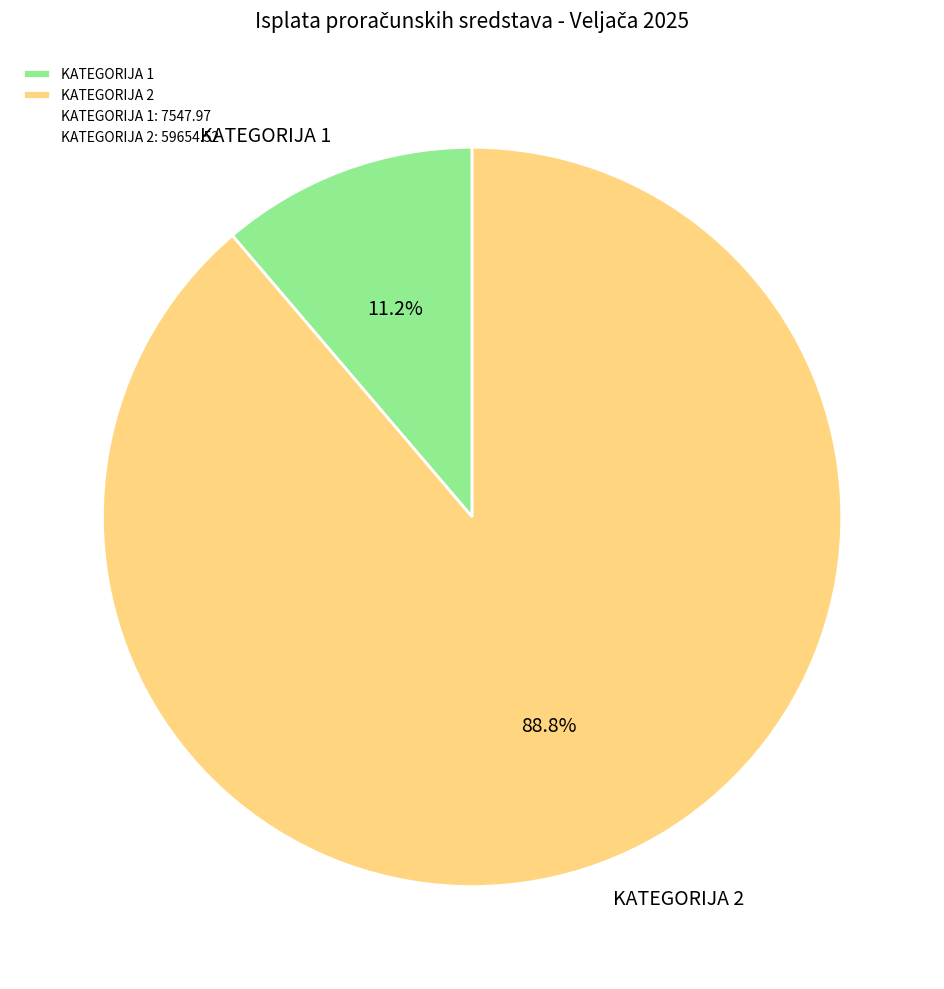

What portion of the pie excludes KATEGORIJA 2?

11.2%